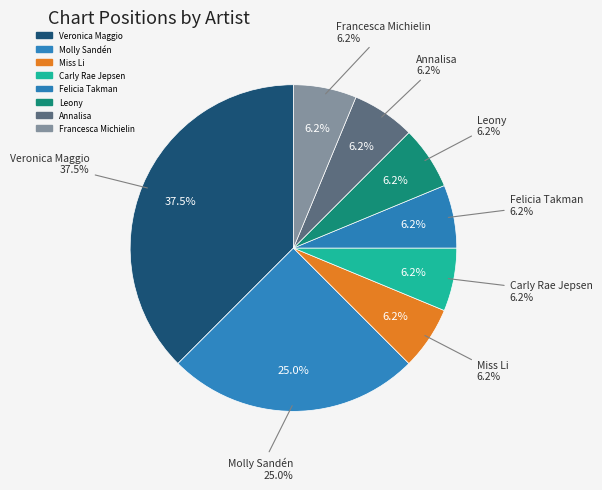

Does any single category account for the majority?

No